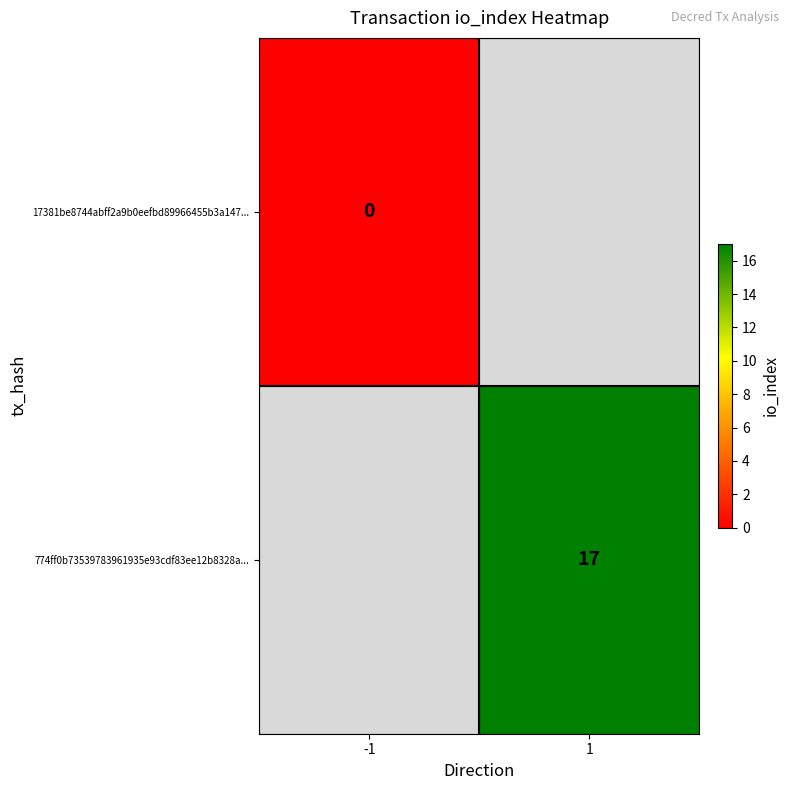

Which category has the highest value in the 17381be8744abff2a9b0eefbd89966455b3a147... series?

-1